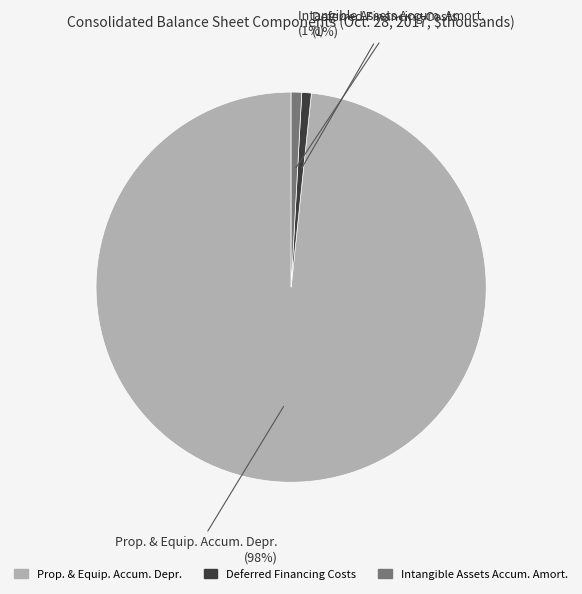

Which category has the biggest portion of the pie?

Prop. & Equip. Accum. Depr.